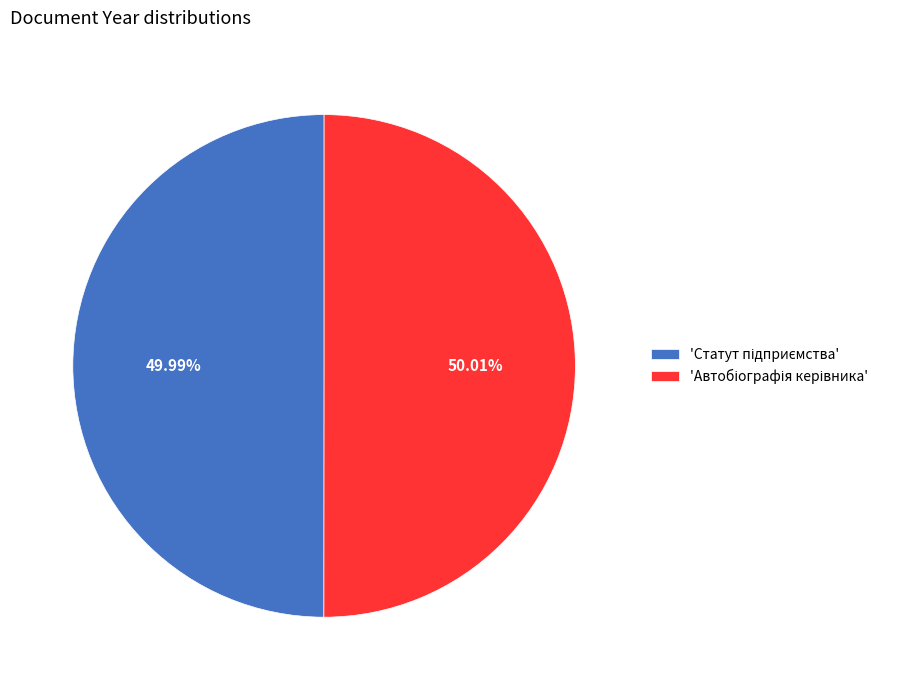

Count the number of slices in the pie.

2